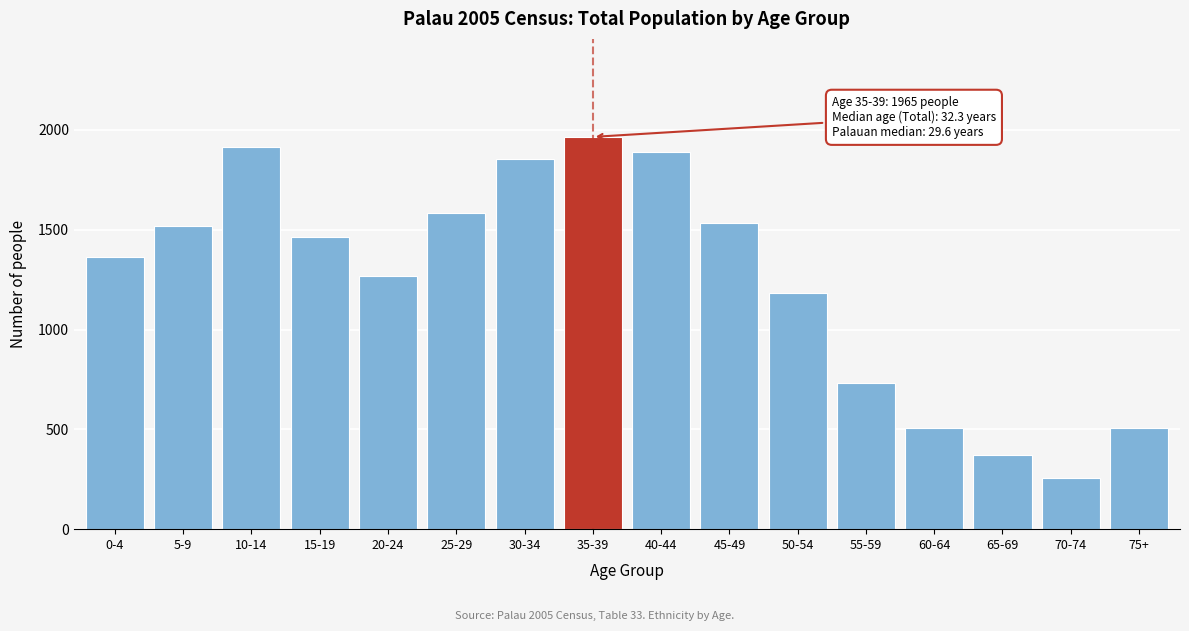

Reading left to right, list all the values displayed in this chart.

0-4=1363	5-9=1521	10-14=1914	15-19=1462	20-24=1266	25-29=1583	30-34=1856	35-39=1965	40-44=1887	45-49=1534	50-54=1182	55-59=732	60-64=506	65-69=373	70-74=257	75+=506